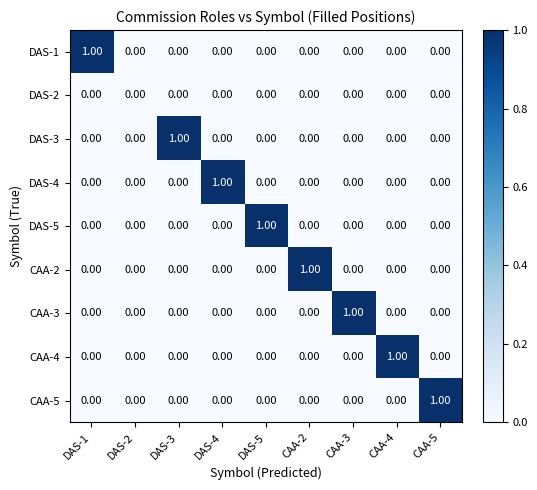

How many data points does each series have?

9